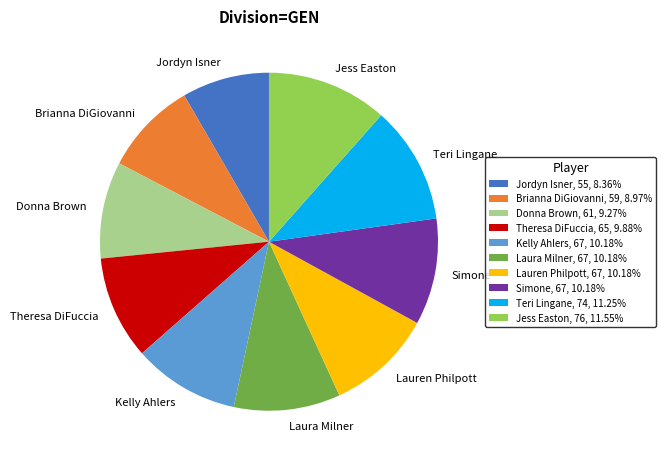

Is there a majority slice in this chart?

No